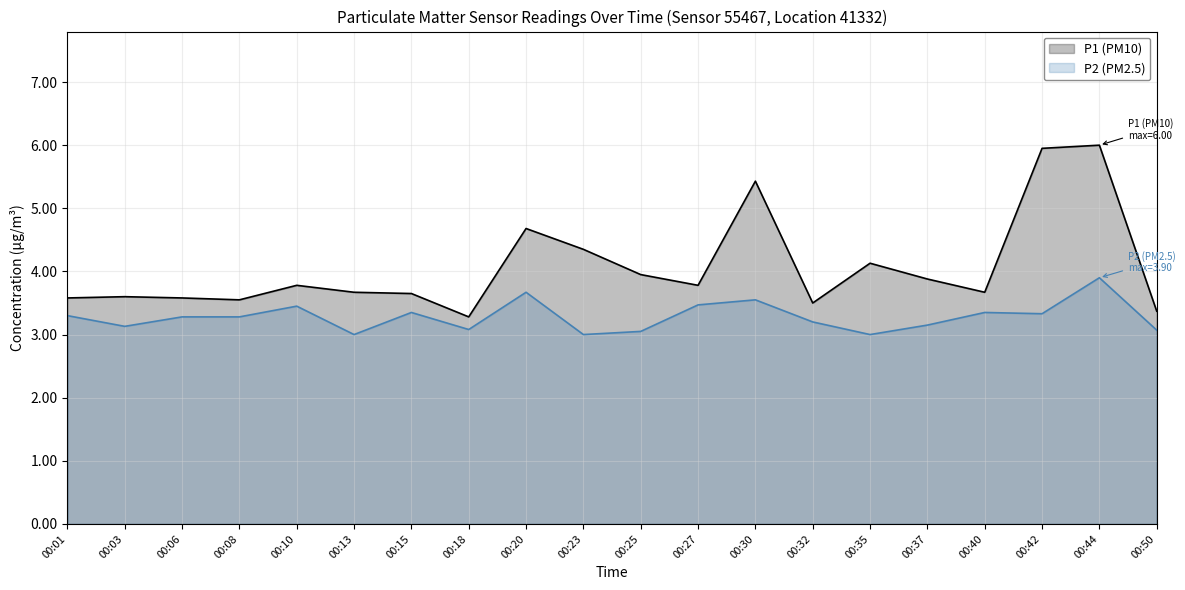

What is the difference between the maximum and minimum values in the P2 (PM2.5) series?

0.9